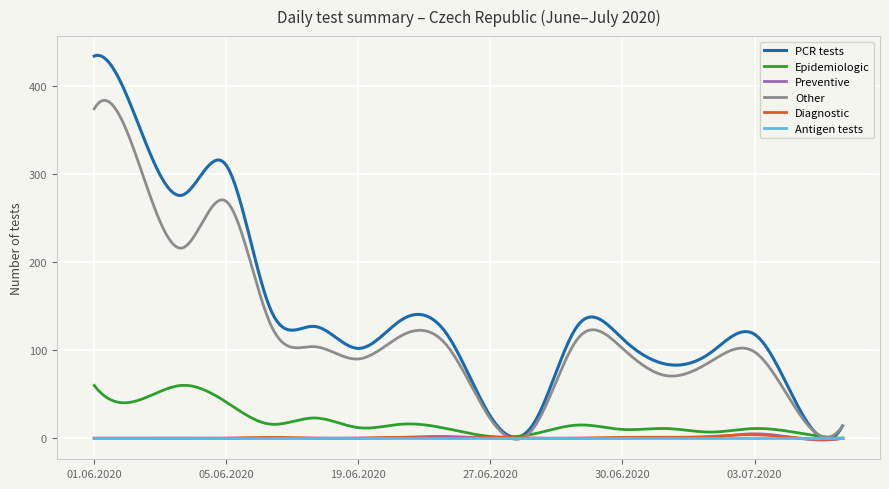

Which series has the largest total across all categories?

PCR tests